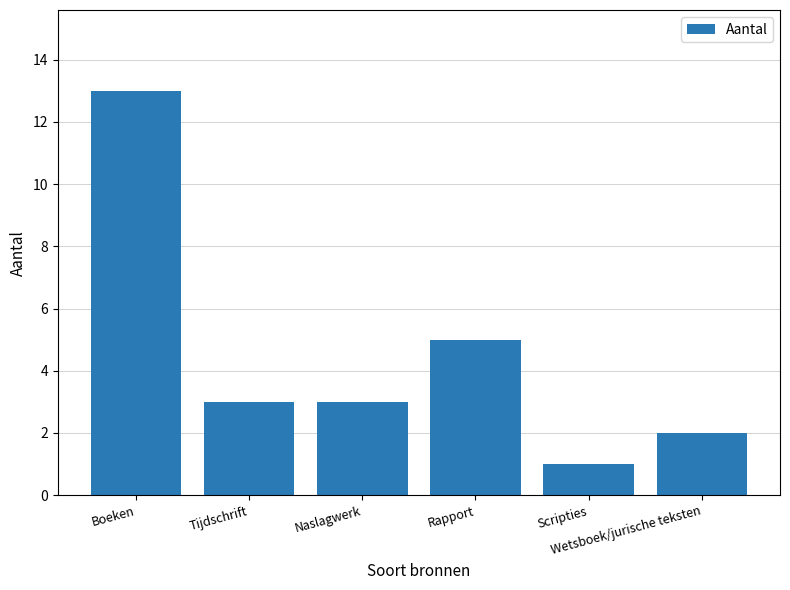

What is the label of the 4th bar from the right?

Naslagwerk